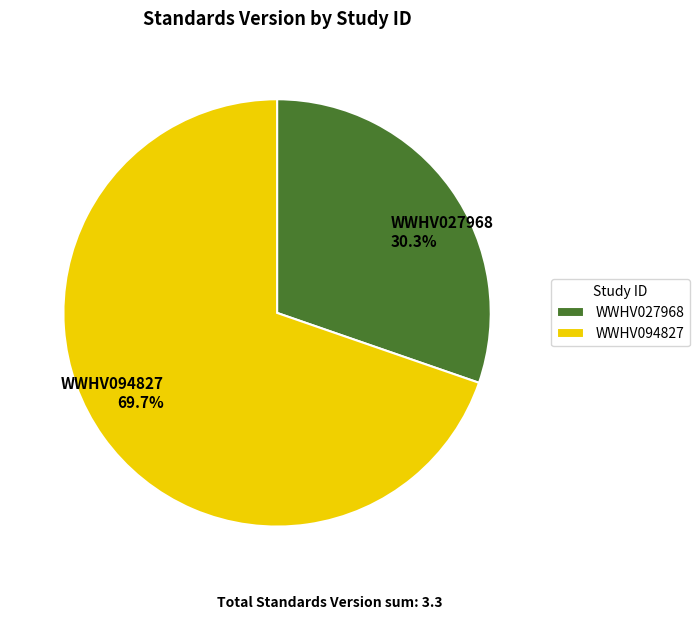

How much of the chart is everything except WWHV027968?

69.7%